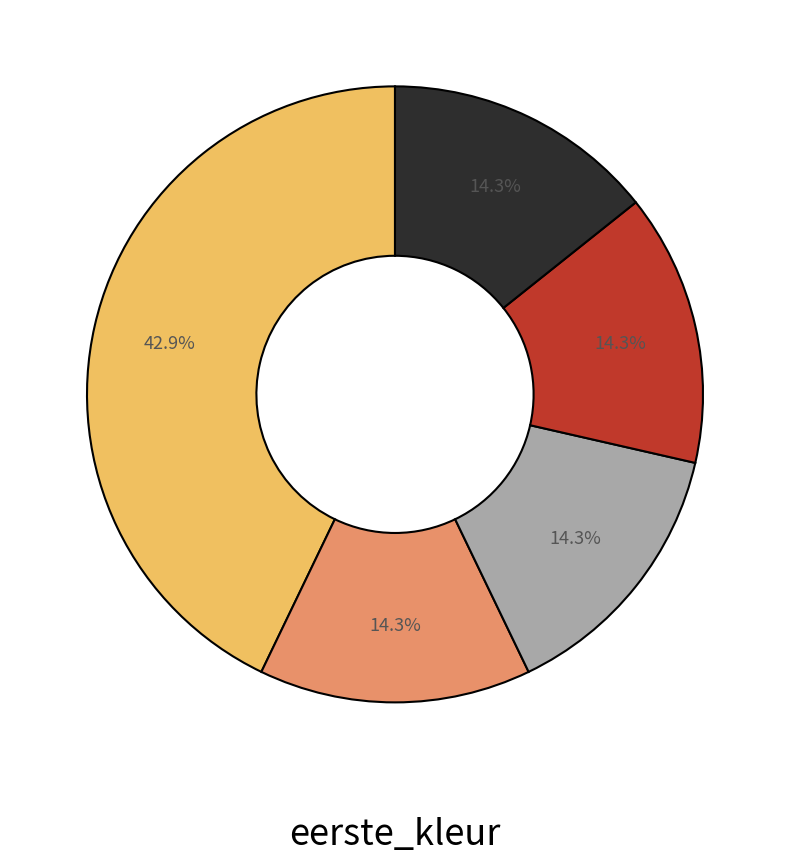

Is there any slice that represents more than half of the pie?

No